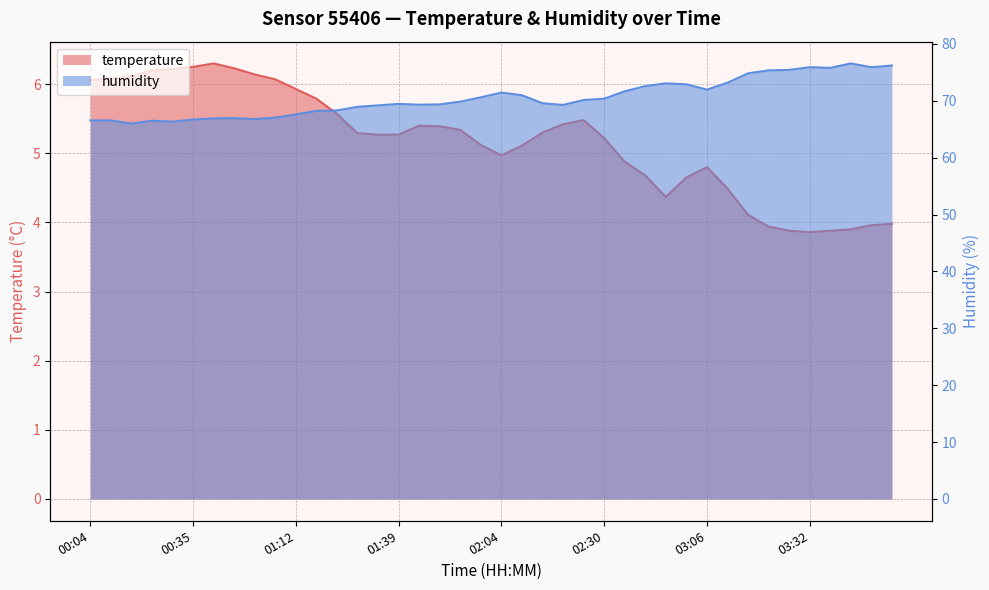

At which label is humidity closest to 71?

02:09